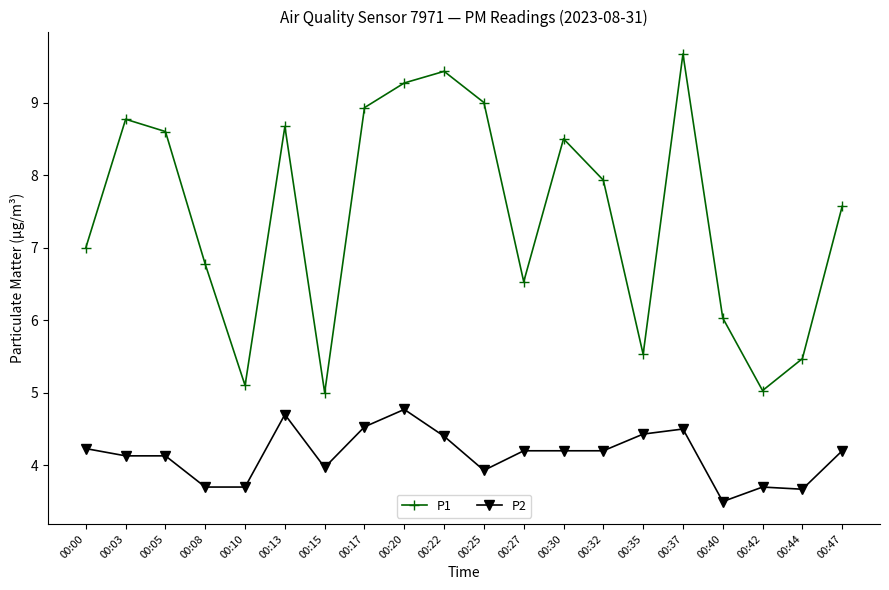

True or false: P2 has more than 0 interior local peaks.

True